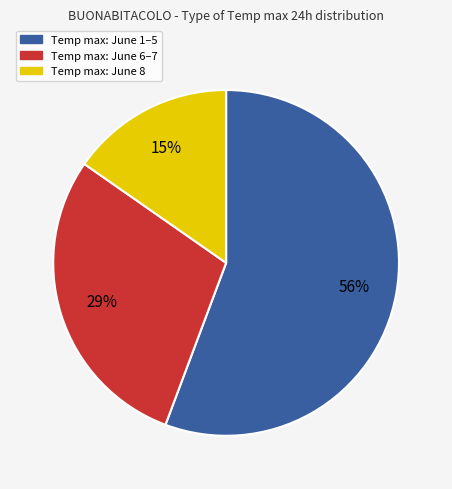

To the nearest percent, what is the average slice percentage?

33%